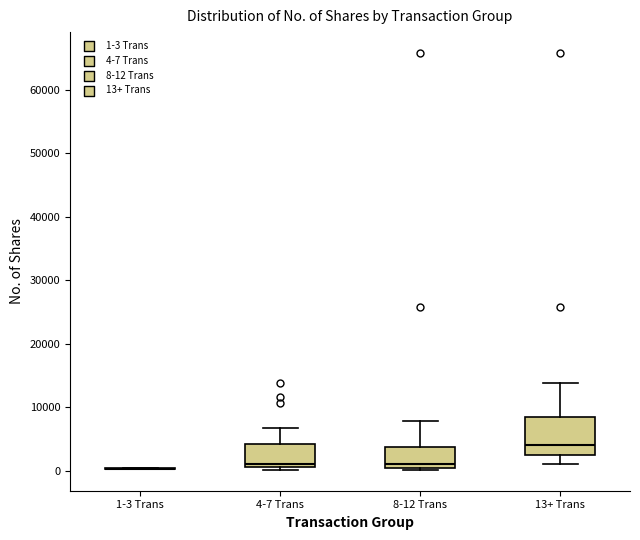

Comparing the boxes themselves (not the whiskers), which one is the tallest?

13+ Trans